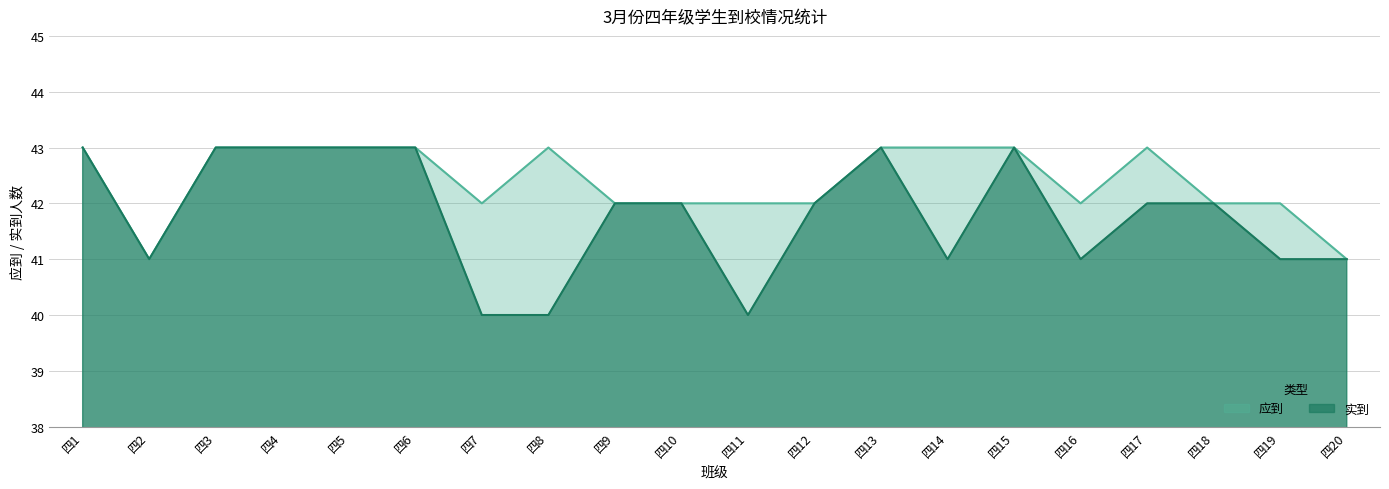

Reading left to right, list all the values displayed in this chart.

实到: 43	41	43	43	43	43	40	40	42	42	40	42	43	41	43	41	42	42	41	41
应到: 43	41	43	43	43	43	42	43	42	42	42	42	43	43	43	42	43	42	42	41